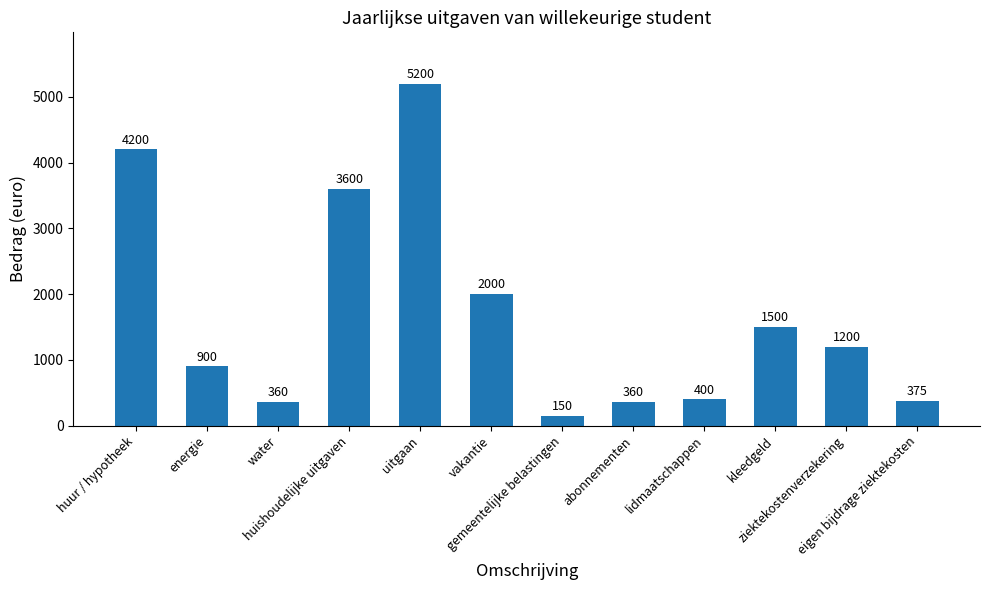

Reading right to left, transcribe all the data shown in this chart.

eigen bijdrage ziektekosten=375	ziektekostenverzekering=1200	kleedgeld=1500	lidmaatschappen=400	abonnementen=360	gemeentelijke belastingen=150	vakantie=2000	uitgaan=5200	huishoudelijke uitgaven=3600	water=360	energie=900	huur / hypotheek=4200